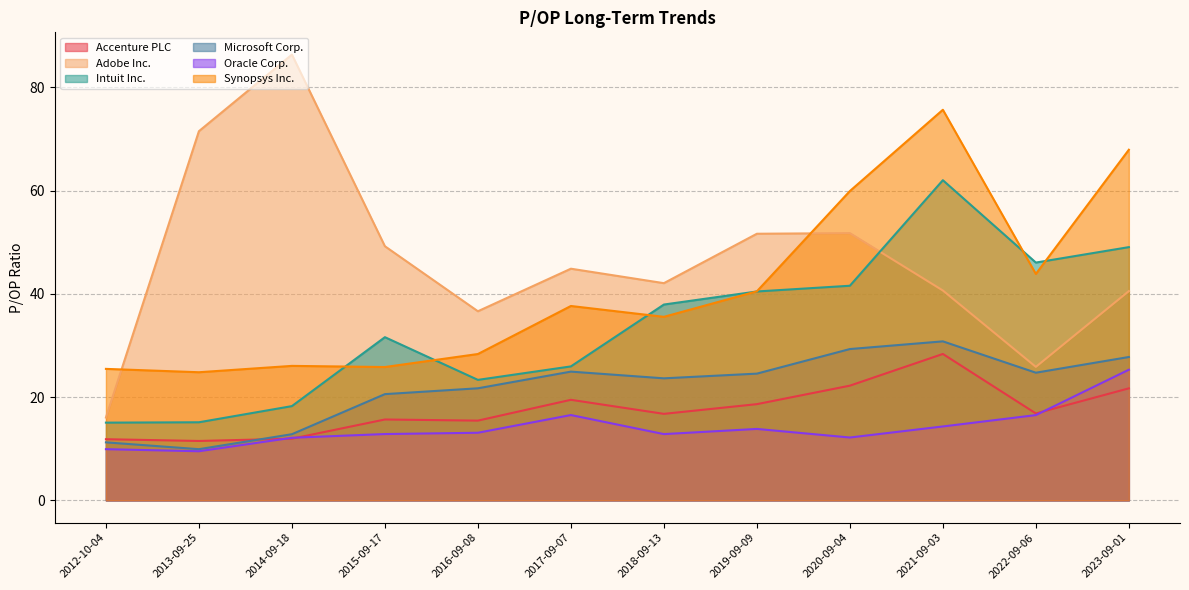

Reading left to right, extract all data points from this chart.

Accenture PLC: 2012-10-04=11.8	2013-09-25=11.5	2014-09-18=11.9	2015-09-17=15.7	2016-09-08=15.4	2017-09-07=19.5	2018-09-13=16.8	2019-09-09=18.6	2020-09-04=22.2	2021-09-03=28.4	2022-09-06=16.8	2023-09-01=21.7
Adobe Inc.: 2012-10-04=16.0	2013-09-25=71.5	2014-09-18=86.3	2015-09-17=49.2	2016-09-08=36.6	2017-09-07=44.9	2018-09-13=42.1	2019-09-09=51.6	2020-09-04=51.8	2021-09-03=40.6	2022-09-06=25.9	2023-09-01=40.5
Intuit Inc.: 2012-10-04=15.1	2013-09-25=15.1	2014-09-18=18.2	2015-09-17=31.6	2016-09-08=23.3	2017-09-07=25.9	2018-09-13=37.9	2019-09-09=40.5	2020-09-04=41.6	2021-09-03=62.0	2022-09-06=46.0	2023-09-01=49.0
Microsoft Corp.: 2012-10-04=11.2	2013-09-25=9.9	2014-09-18=12.8	2015-09-17=20.6	2016-09-08=21.7	2017-09-07=24.9	2018-09-13=23.6	2019-09-09=24.5	2020-09-04=29.3	2021-09-03=30.8	2022-09-06=24.7	2023-09-01=27.8
Oracle Corp.: 2012-10-04=9.9	2013-09-25=9.5	2014-09-18=12.1	2015-09-17=12.8	2016-09-08=13.1	2017-09-07=16.5	2018-09-13=12.8	2019-09-09=13.8	2020-09-04=12.2	2021-09-03=14.3	2022-09-06=16.5	2023-09-01=25.3
Synopsys Inc.: 2012-10-04=25.5	2013-09-25=24.8	2014-09-18=26.0	2015-09-17=25.8	2016-09-08=28.3	2017-09-07=37.6	2018-09-13=35.5	2019-09-09=40.5	2020-09-04=59.9	2021-09-03=75.6	2022-09-06=43.9	2023-09-01=67.9